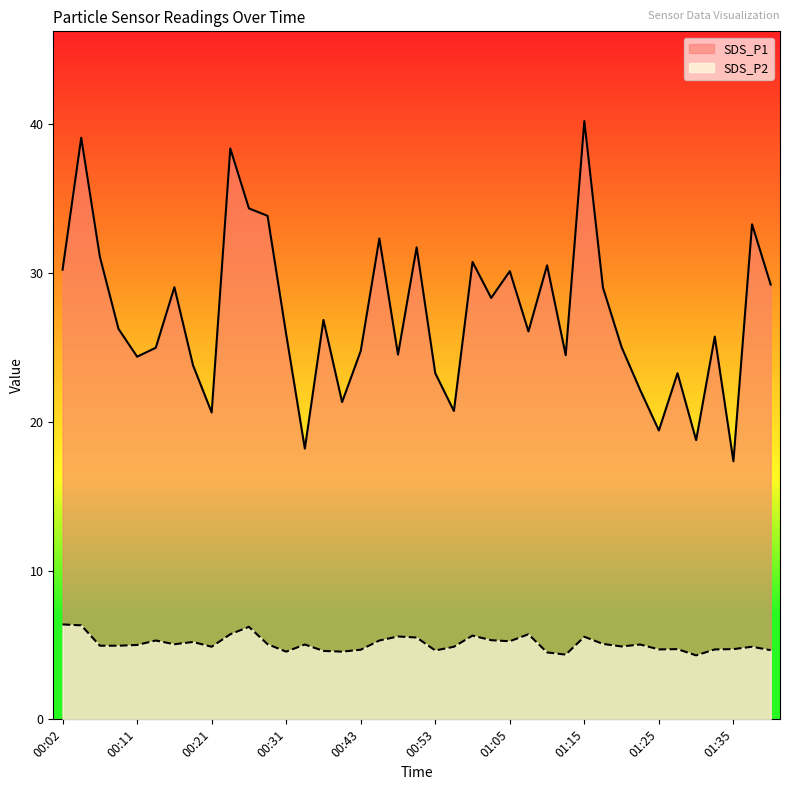

Where does the SDS_P2 series first go above 5?

00:02